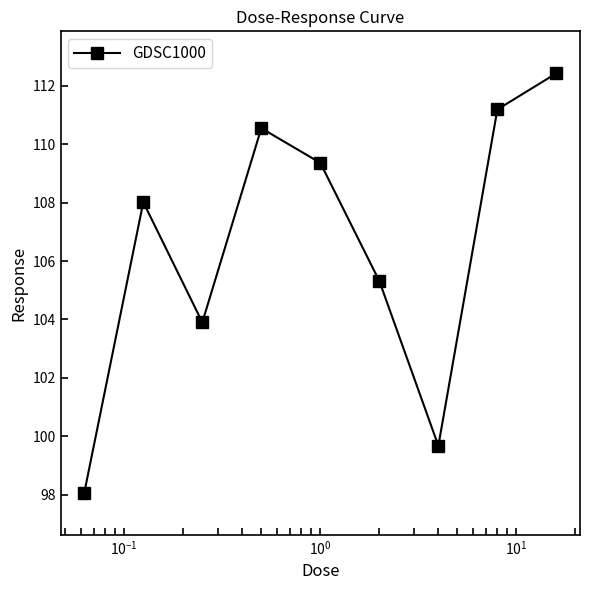

How many points are higher than both their immediate neighbors (excluding endpoints)?

2